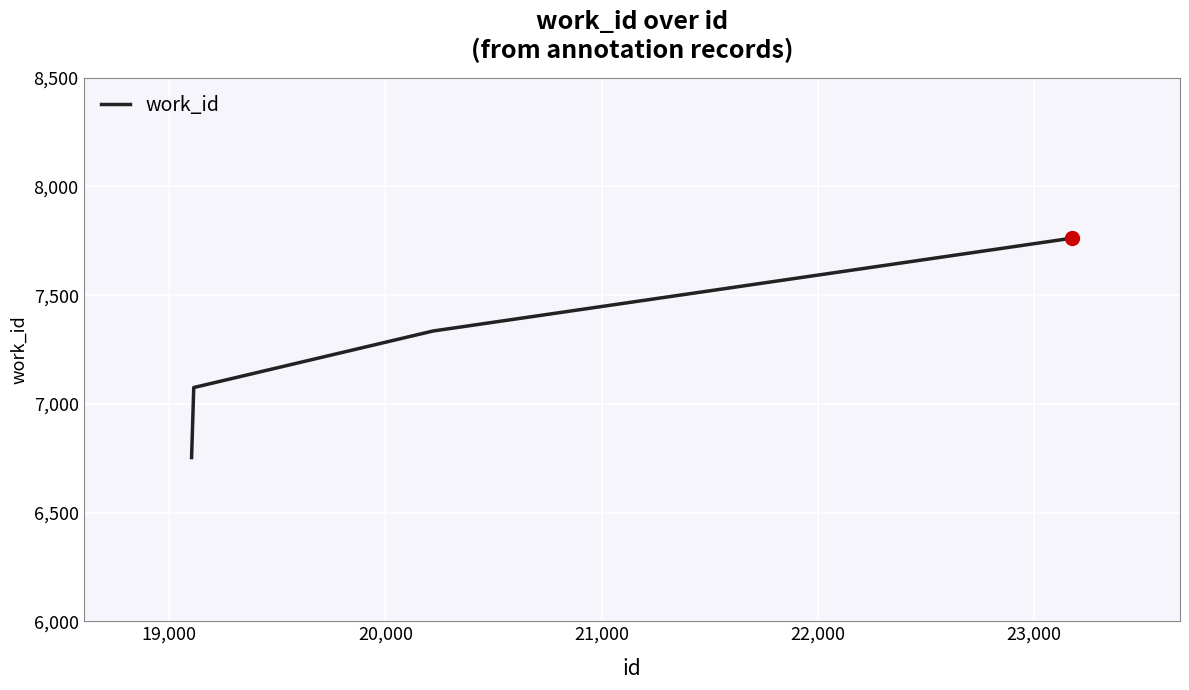

What is the greatest value displayed?

7762